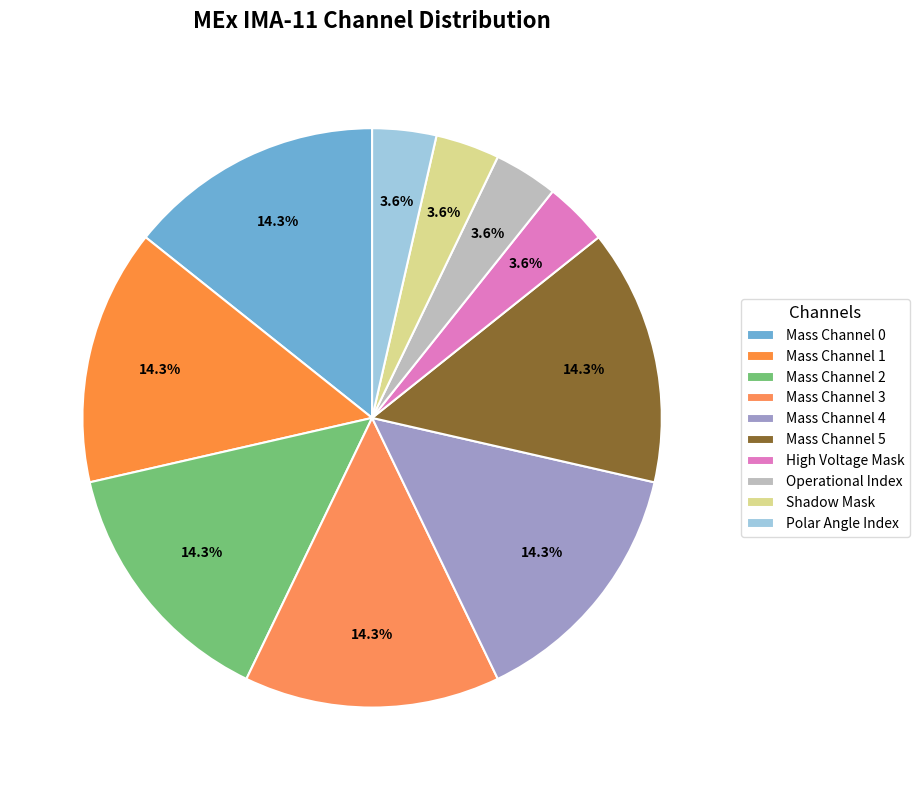

Count the number of slices in the pie.

10